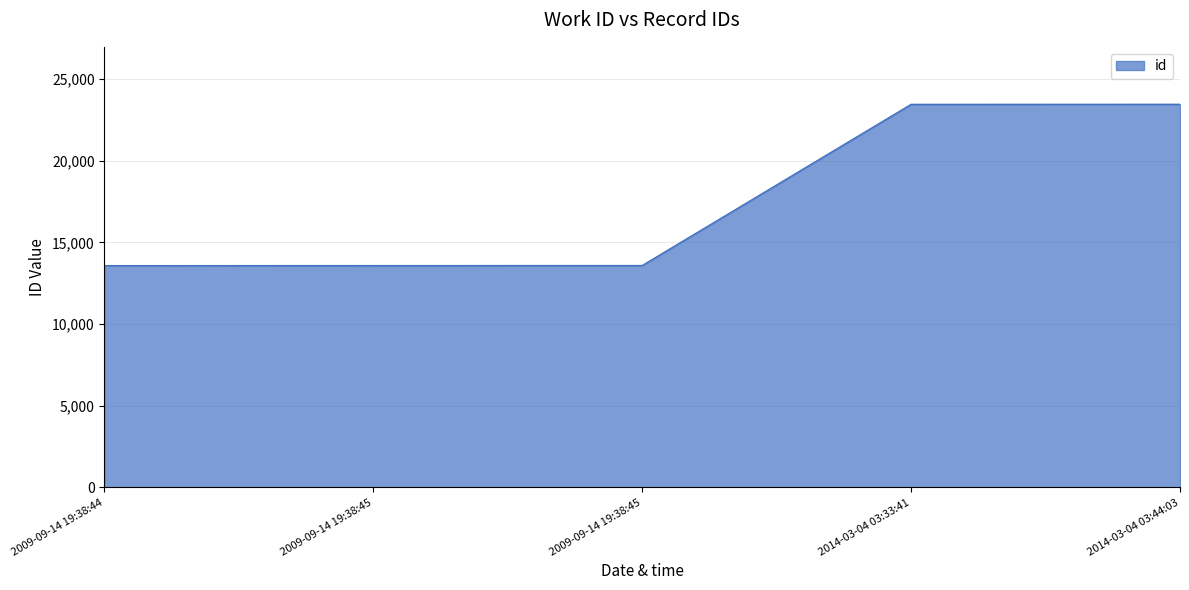

Does the chart display data point markers on the line(s)?

No